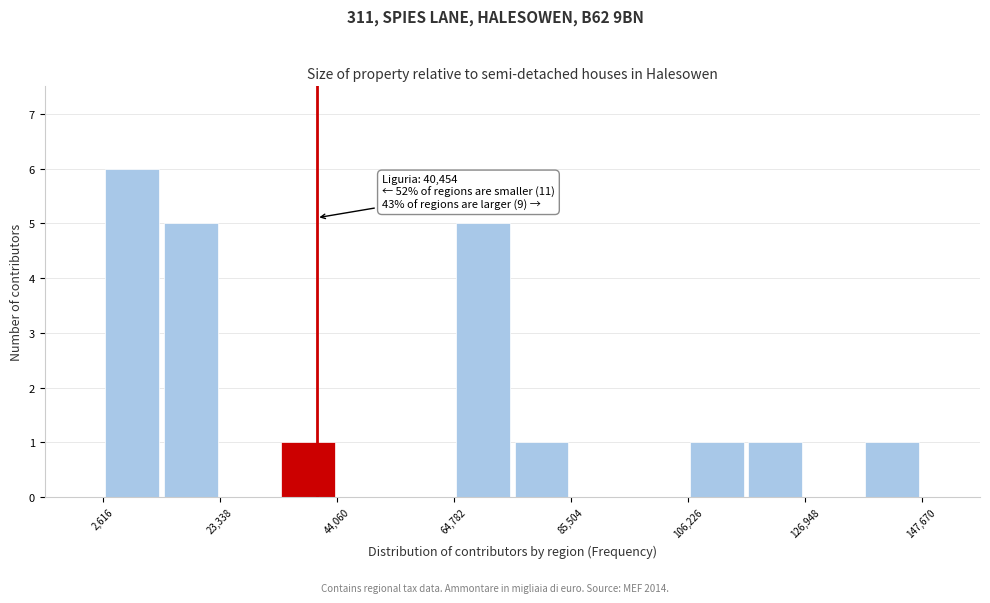

Around what value on the x-axis is the tallest bar? Give the approximate position of its centre, as read against the axis.

10000